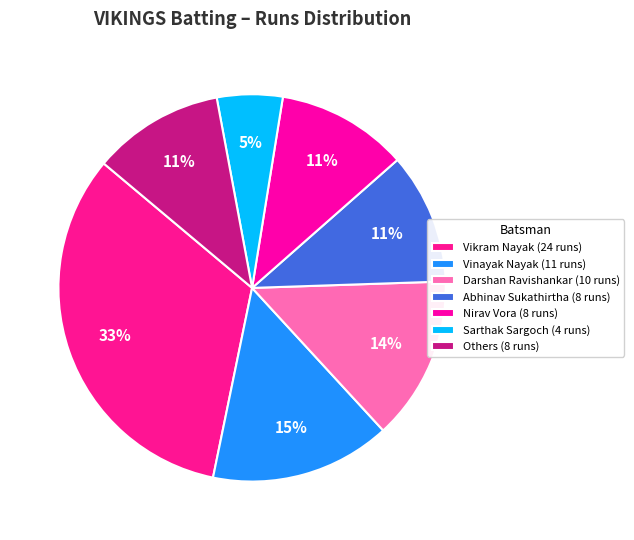

Count the number of slices in the pie.

7